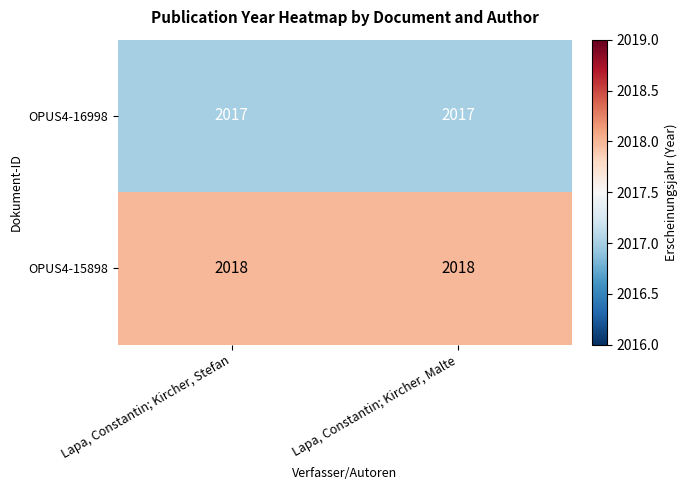

The value of OPUS4-15898 at Lapa, Constantin; Kircher, Malte is 2802. True or false?

False